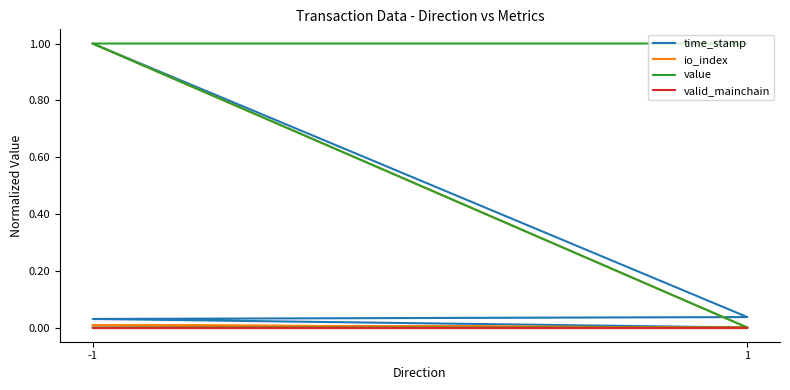

Which series has the widest spread of values?

time_stamp